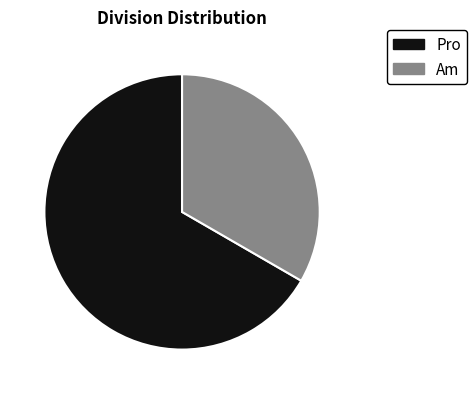

Combined, do Am and Pro account for over 50%?

Yes